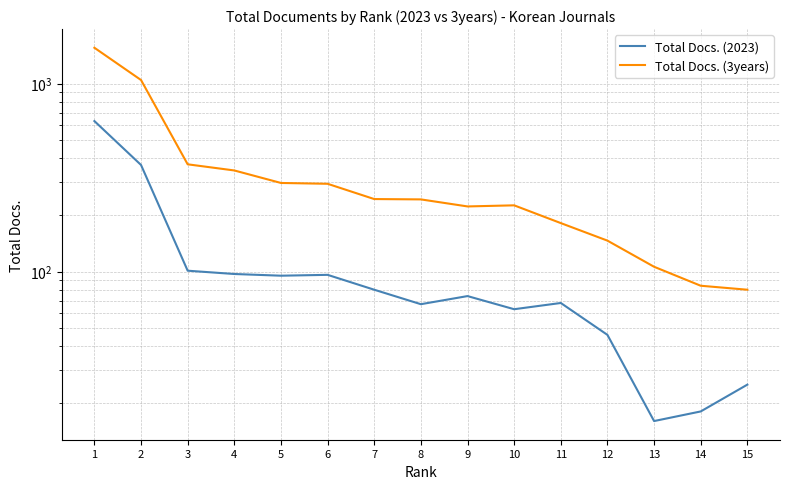

Where is the first local minimum for Total Docs. (2023)?

5